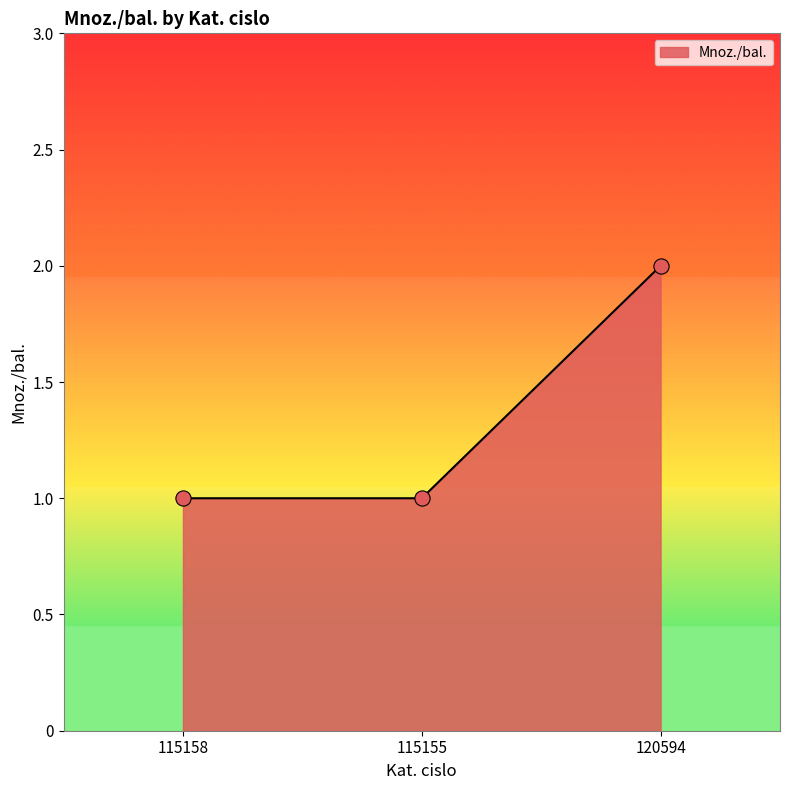

What is the change in value from 115155 to 120594?

+1